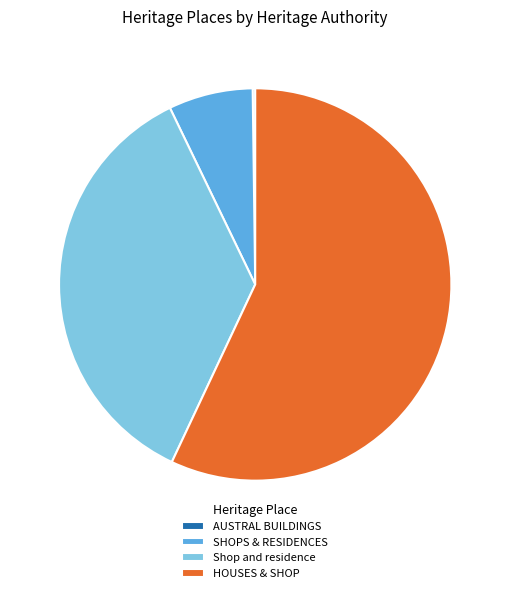

Approximately how many times larger is the value at SHOPS & RESIDENCES compared to HOUSES & SHOP?

0.1